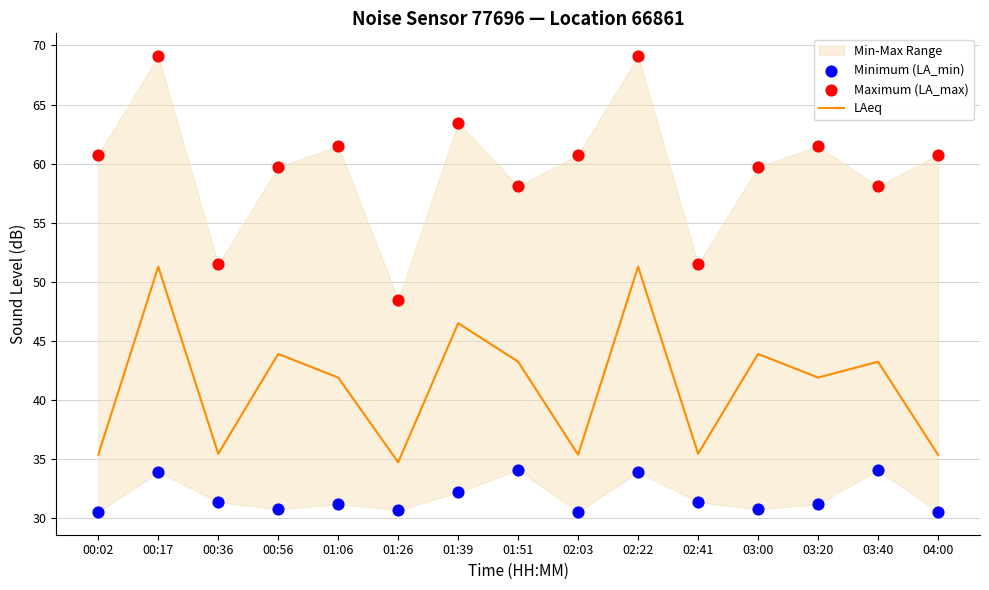

Which series contains the lowest Y value?

Minimum (LA_min)